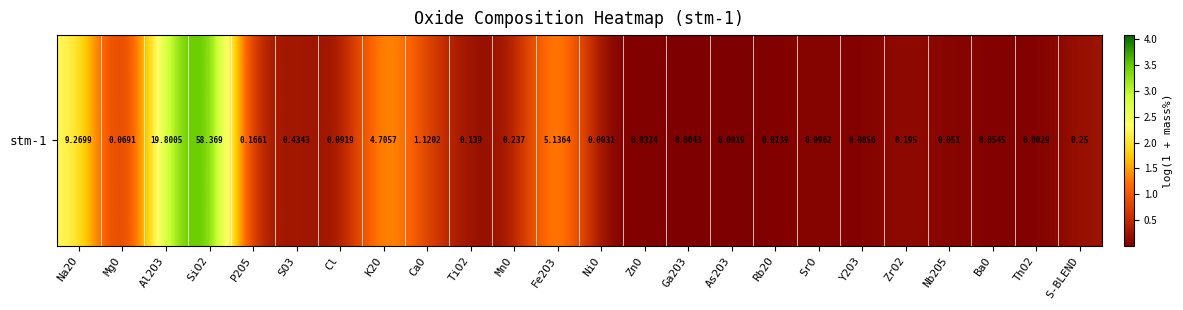

What is the approximate value at Al2O3?

3.0